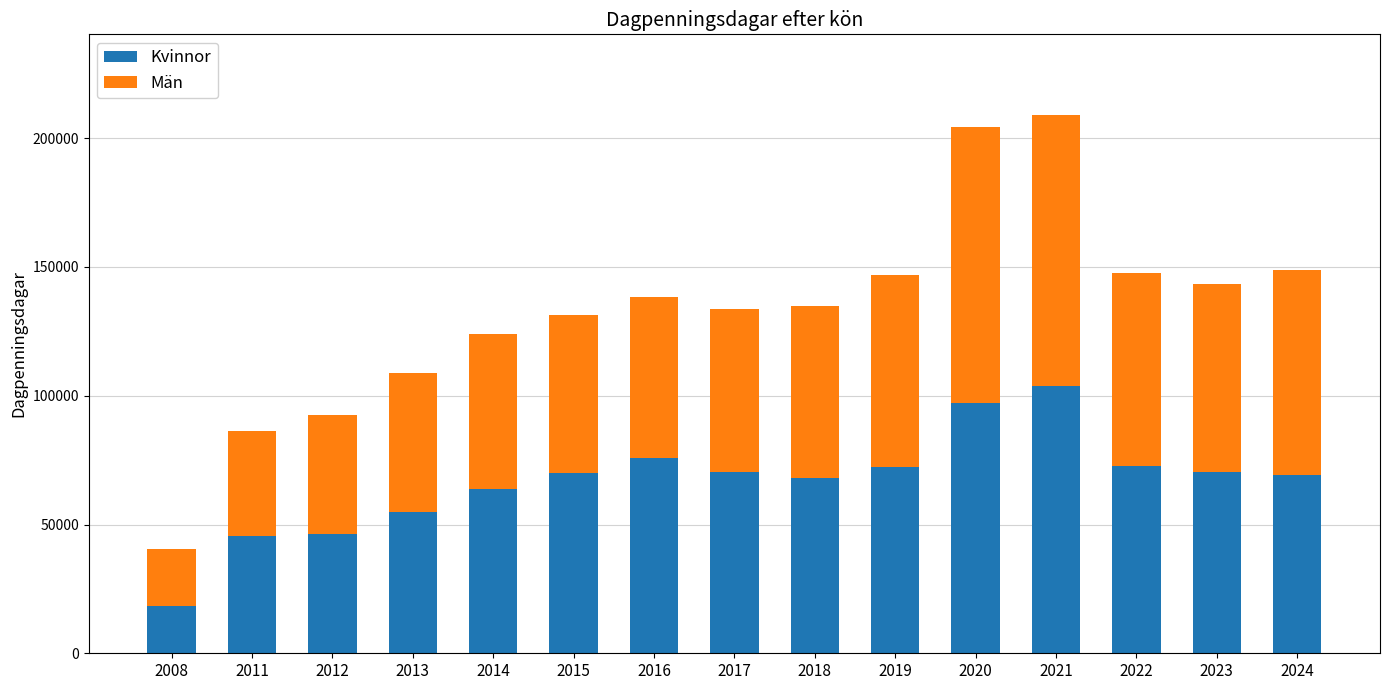

What value does the Kvinnor series have at 2019, to the nearest 100?

72300